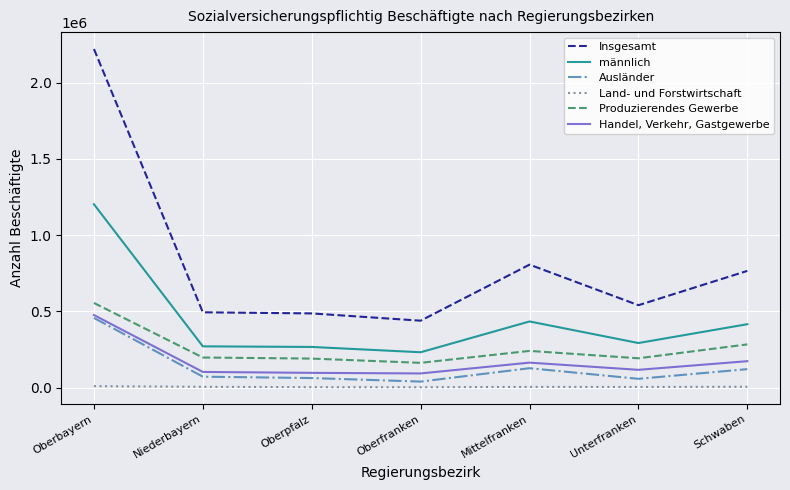

True or false: Ausländer has more than 2 interior local peaks.

False